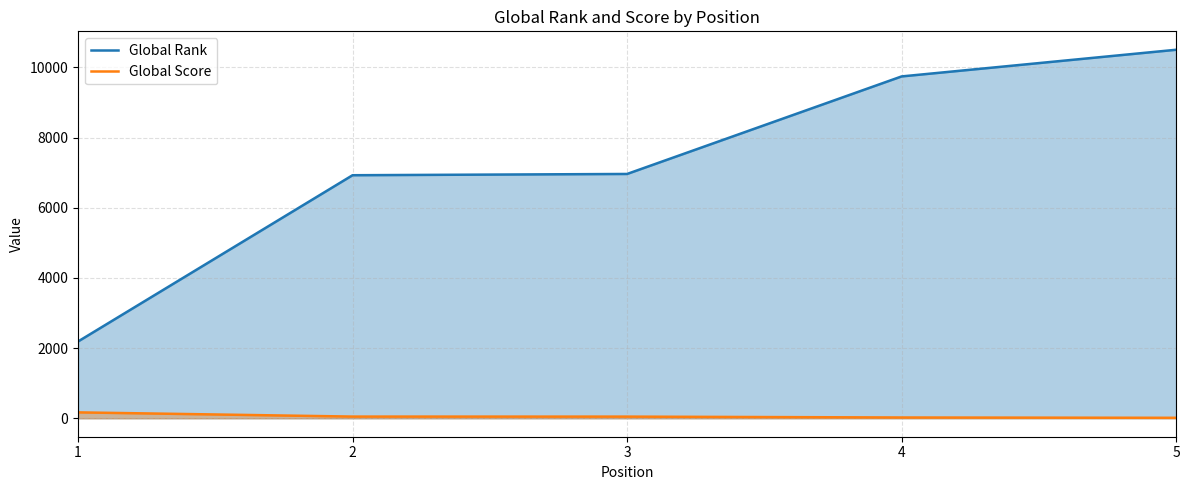

What are all the series names shown in the legend?

Global Rank, Global Score